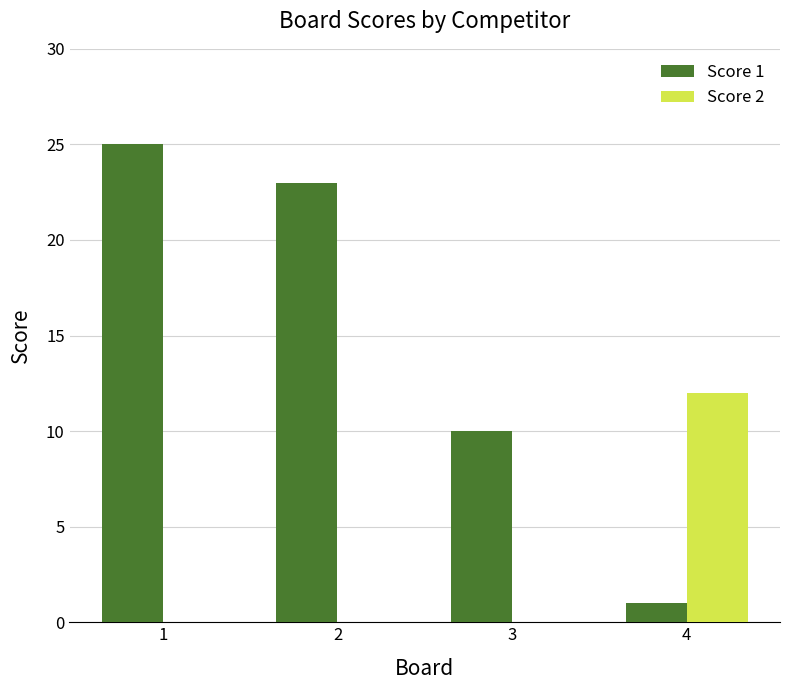

What are all the series names shown in the legend?

Score 1, Score 2